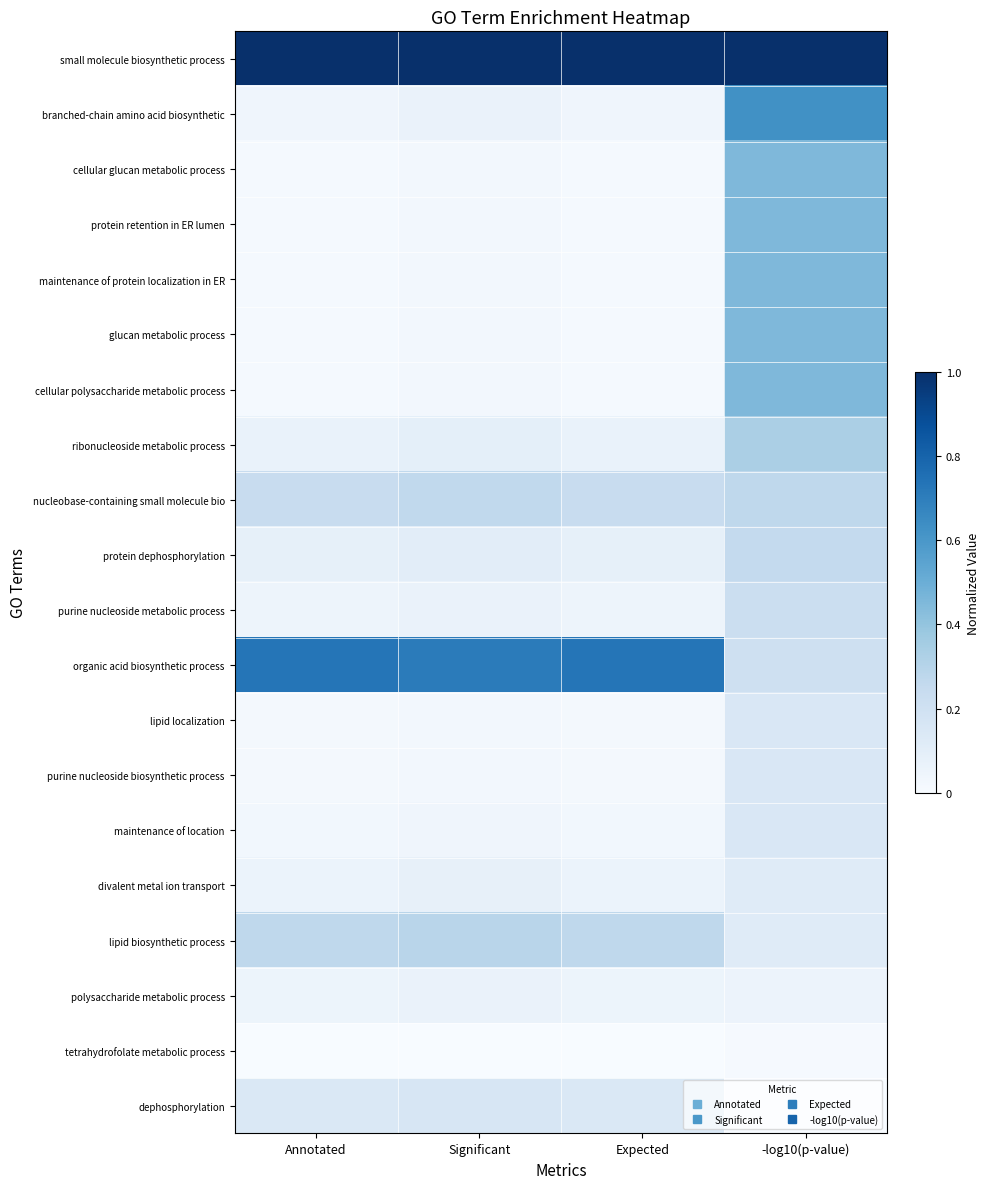

Reading left to right, list all the values displayed in this chart.

small molecule biosynthetic process: Annotated=1.0	Significant=1.0	Expected=1.0	-log10(p-value)=1.0
branched-chain amino acid biosynthetic: Annotated=0.0	Significant=0.1	Expected=0.0	-log10(p-value)=0.6
cellular glucan metabolic process: Annotated=0.0	Significant=0.0	Expected=0.0	-log10(p-value)=0.5
protein retention in ER lumen: Annotated=0.0	Significant=0.0	Expected=0.0	-log10(p-value)=0.5
maintenance of protein localization in ER: Annotated=0.0	Significant=0.0	Expected=0.0	-log10(p-value)=0.5
glucan metabolic process: Annotated=0.0	Significant=0.0	Expected=0.0	-log10(p-value)=0.5
cellular polysaccharide metabolic process: Annotated=0.0	Significant=0.0	Expected=0.0	-log10(p-value)=0.5
ribonucleoside metabolic process: Annotated=0.1	Significant=0.1	Expected=0.1	-log10(p-value)=0.3
nucleobase-containing small molecule bio: Annotated=0.2	Significant=0.3	Expected=0.2	-log10(p-value)=0.3
protein dephosphorylation: Annotated=0.1	Significant=0.1	Expected=0.1	-log10(p-value)=0.3
purine nucleoside metabolic process: Annotated=0.0	Significant=0.1	Expected=0.0	-log10(p-value)=0.2
organic acid biosynthetic process: Annotated=0.7	Significant=0.7	Expected=0.7	-log10(p-value)=0.2
lipid localization: Annotated=0.0	Significant=0.0	Expected=0.0	-log10(p-value)=0.2
purine nucleoside biosynthetic process: Annotated=0.0	Significant=0.0	Expected=0.0	-log10(p-value)=0.2
maintenance of location: Annotated=0.0	Significant=0.0	Expected=0.0	-log10(p-value)=0.1
divalent metal ion transport: Annotated=0.1	Significant=0.1	Expected=0.1	-log10(p-value)=0.1
lipid biosynthetic process: Annotated=0.3	Significant=0.3	Expected=0.3	-log10(p-value)=0.1
polysaccharide metabolic process: Annotated=0.1	Significant=0.1	Expected=0.1	-log10(p-value)=0.1
tetrahydrofolate metabolic process: Annotated=0.0	Significant=0.0	Expected=0.0	-log10(p-value)=0.0
dephosphorylation: Annotated=0.1	Significant=0.2	Expected=0.1	-log10(p-value)=0.0